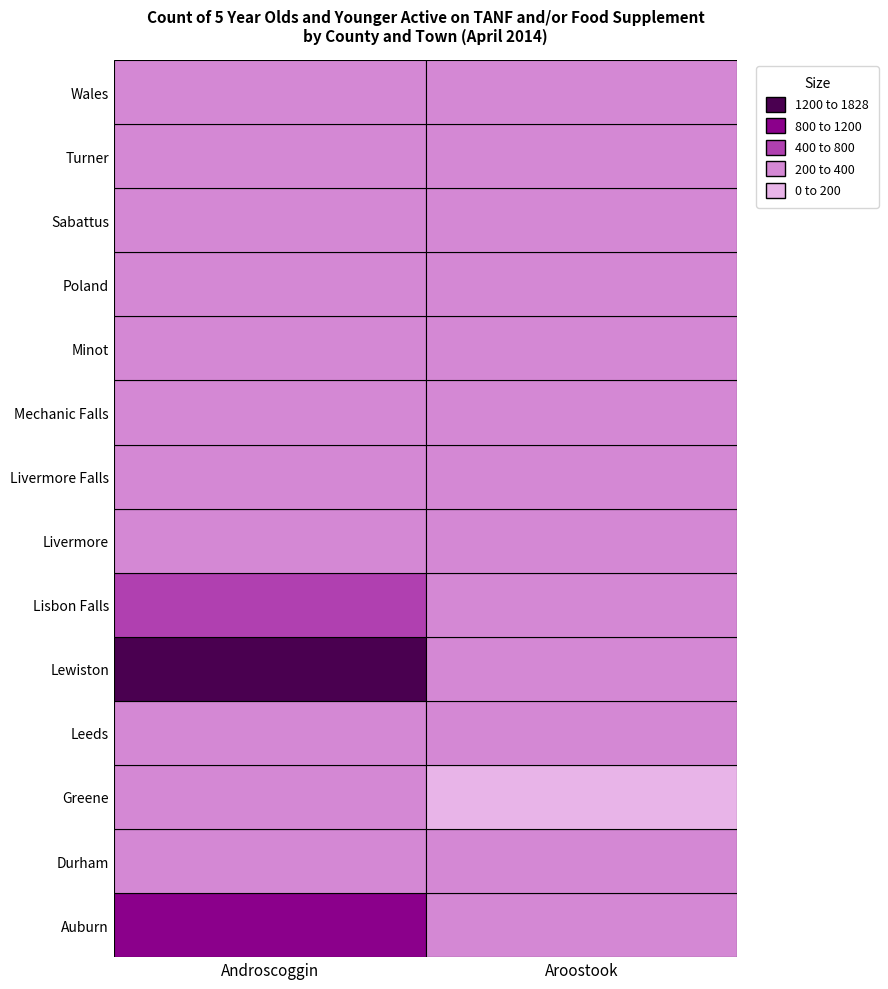

Which label corresponds to the smallest value in the chart?

Greene